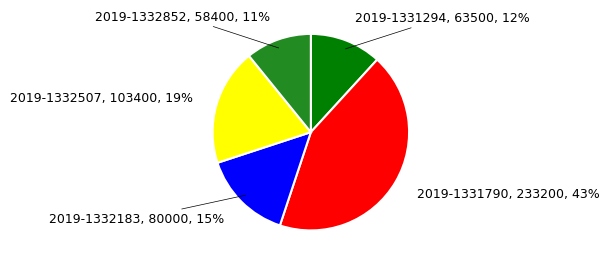

Do 2019-1332183 and 2019-1332507 together represent more than half of the pie?

No